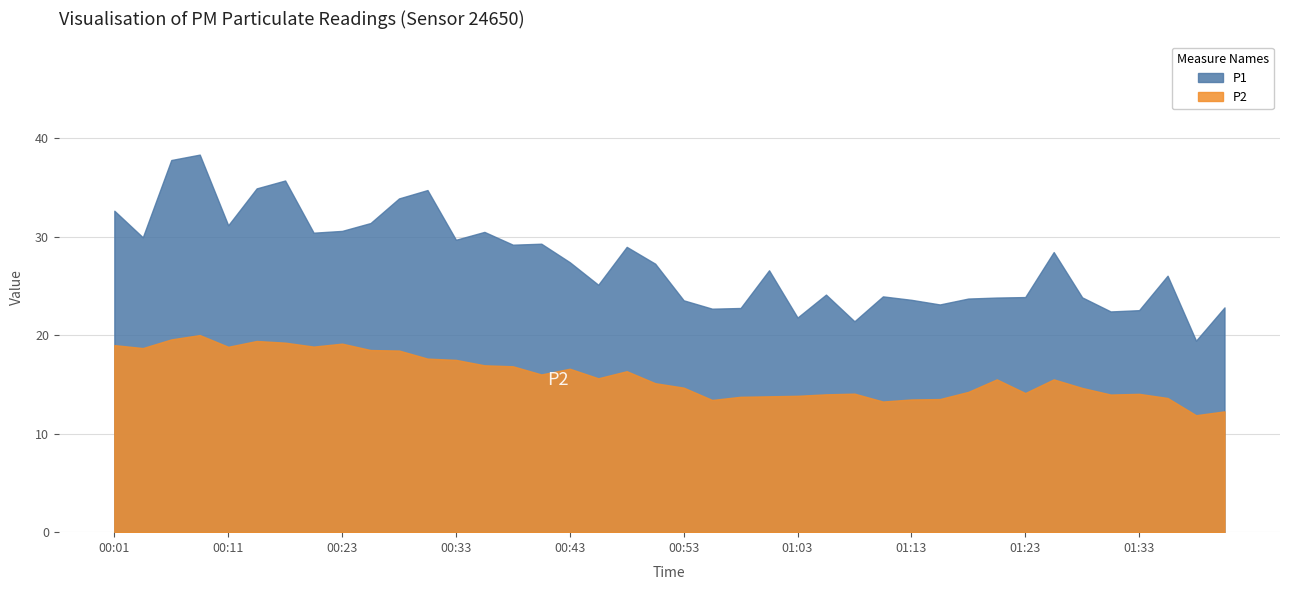

Does the chart have visible grid lines?

Yes